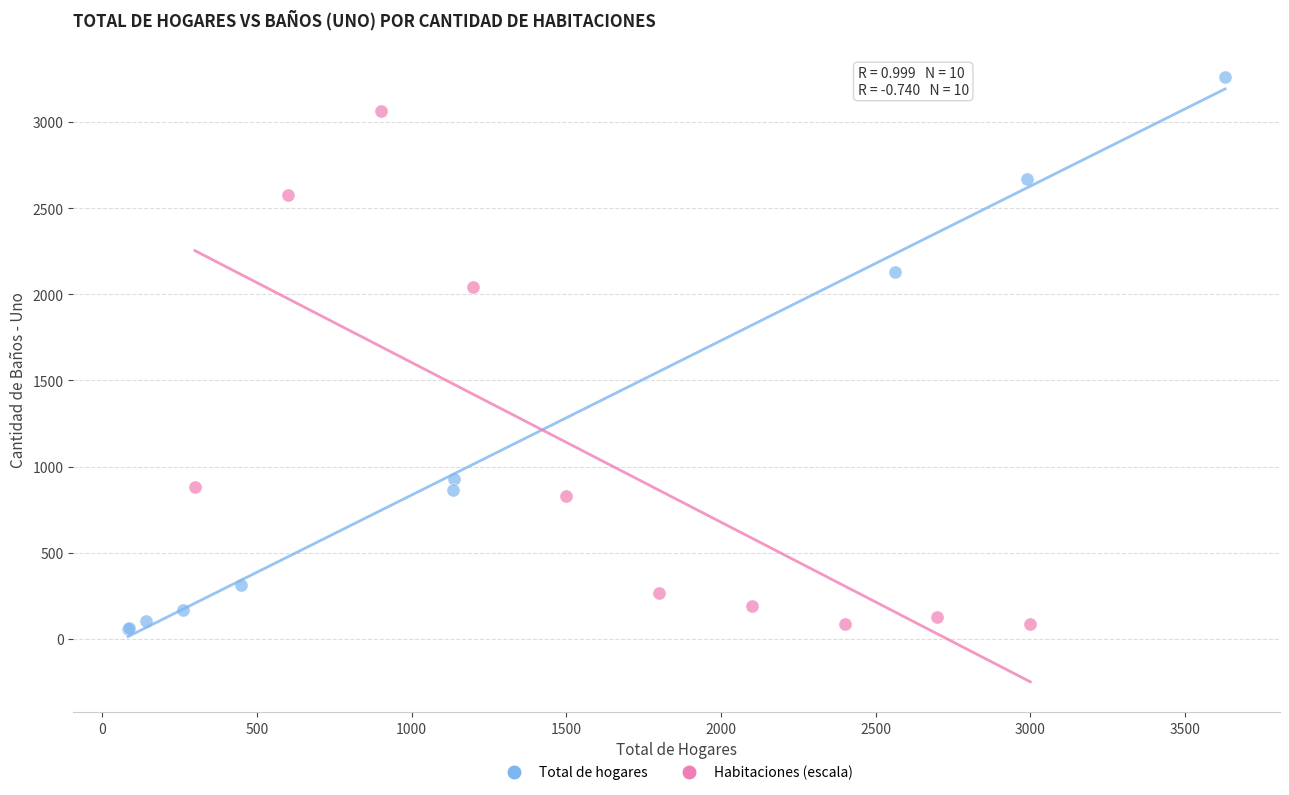

Which series contains the highest Y value?

Total de hogares